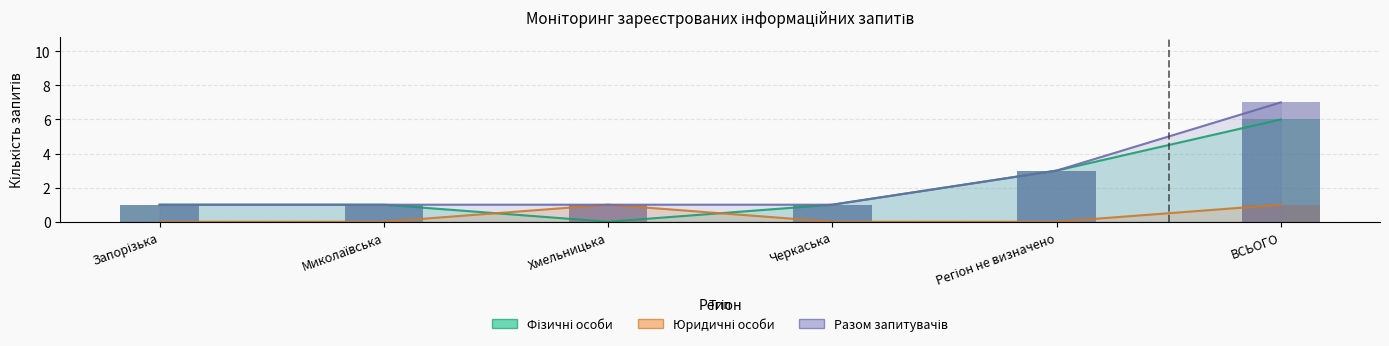

Where is Разом запитувачів nearest to the value 4?

Регіон не визначено